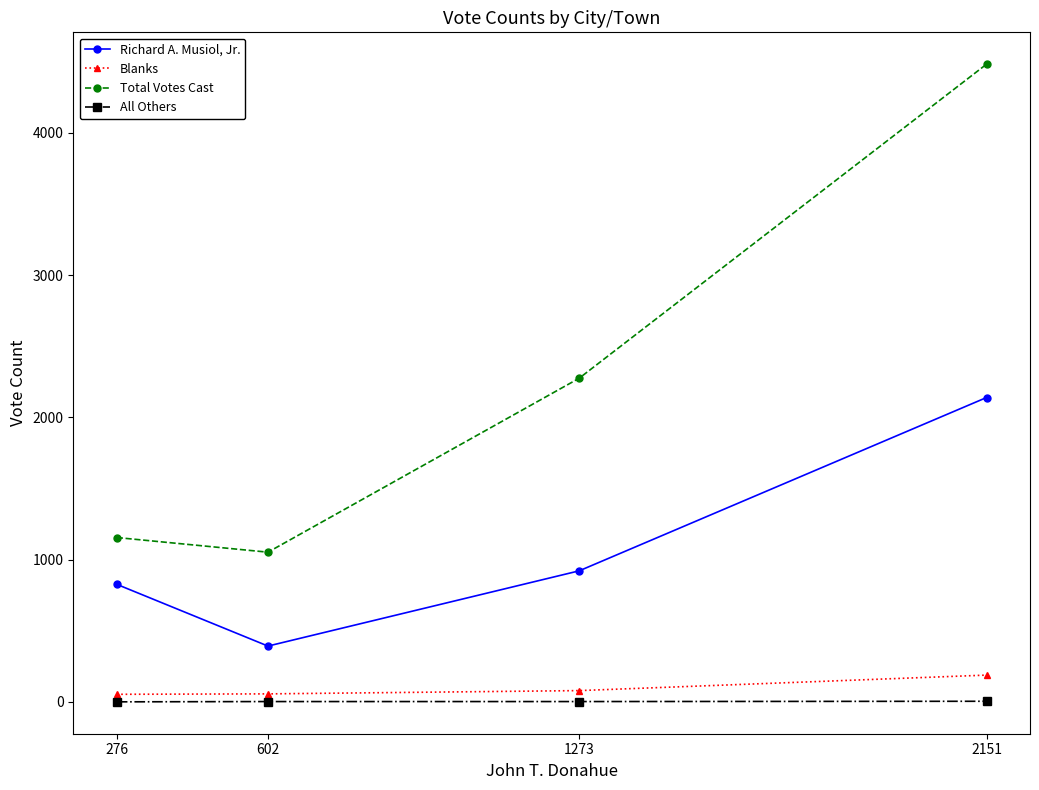

What is the lowest value of the Blanks series?

53